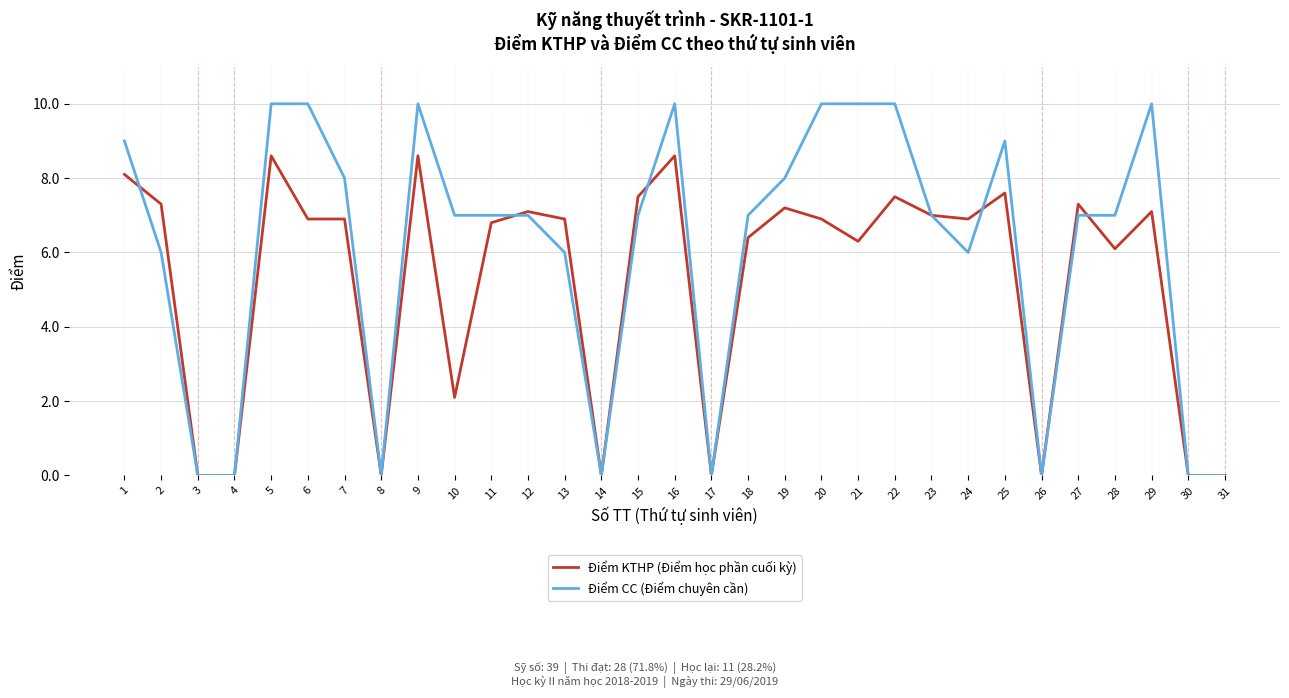

Which series has the widest spread of values?

Điểm CC (Điểm chuyên cần)